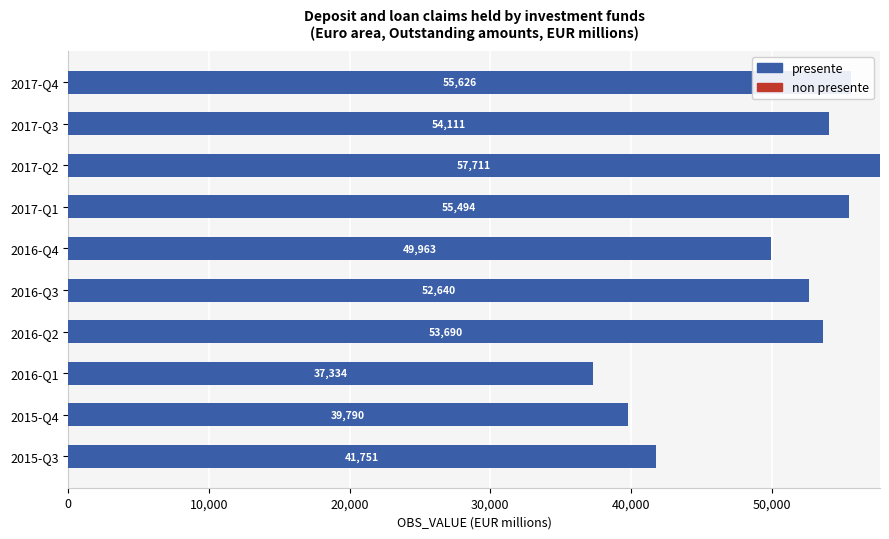

Approximately how many times larger is the value at 2016-Q1 compared to 2016-Q4?

0.7